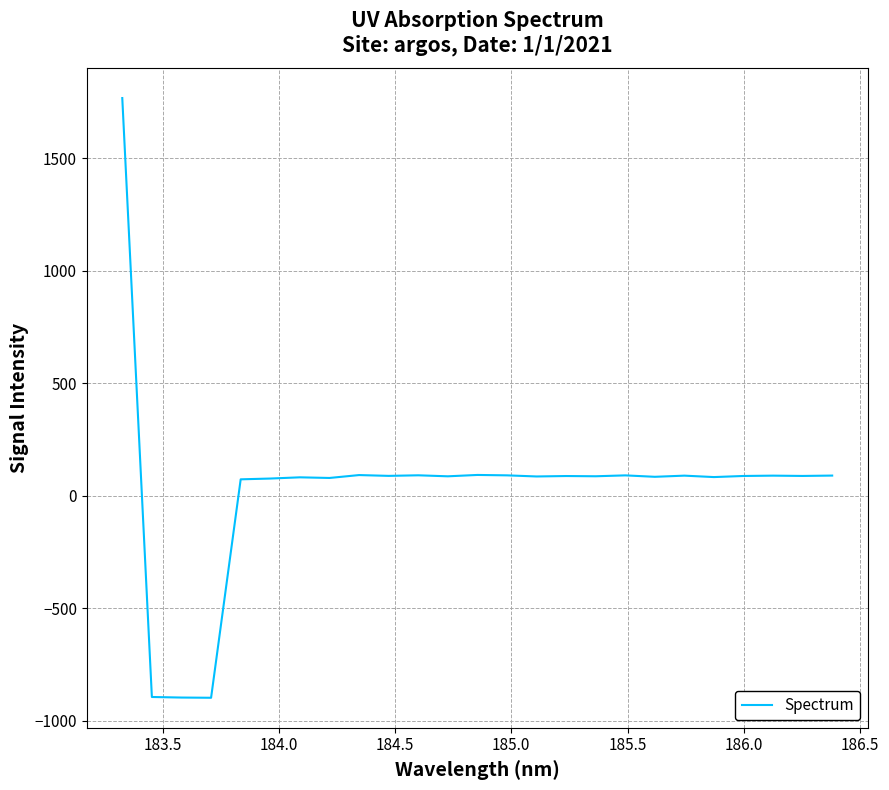

What is the smallest value displayed?

-898.4